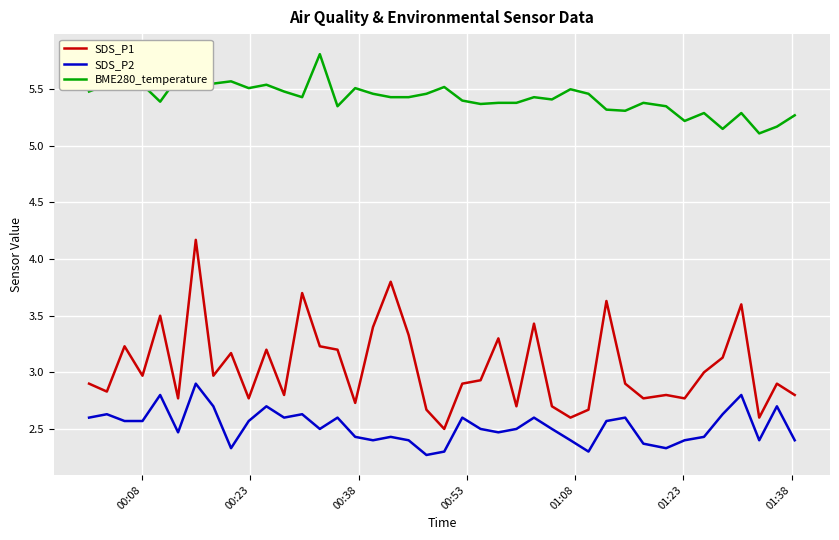

List the series in order of their peak value, lowest first.

SDS_P2, SDS_P1, BME280_temperature